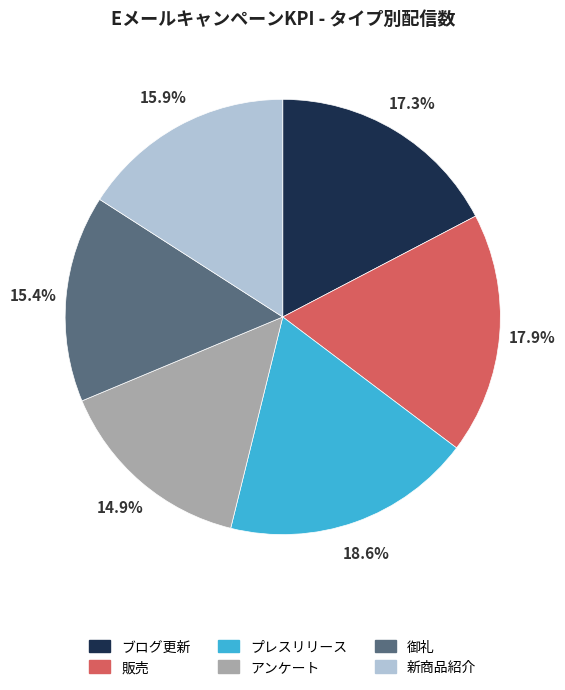

Which has a higher value, 販売 or プレスリリース?

プレスリリース